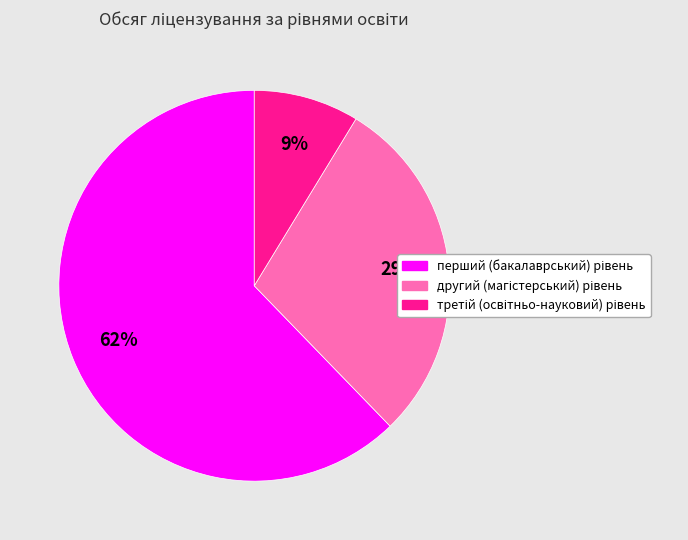

Is there any slice that represents more than half of the pie?

Yes